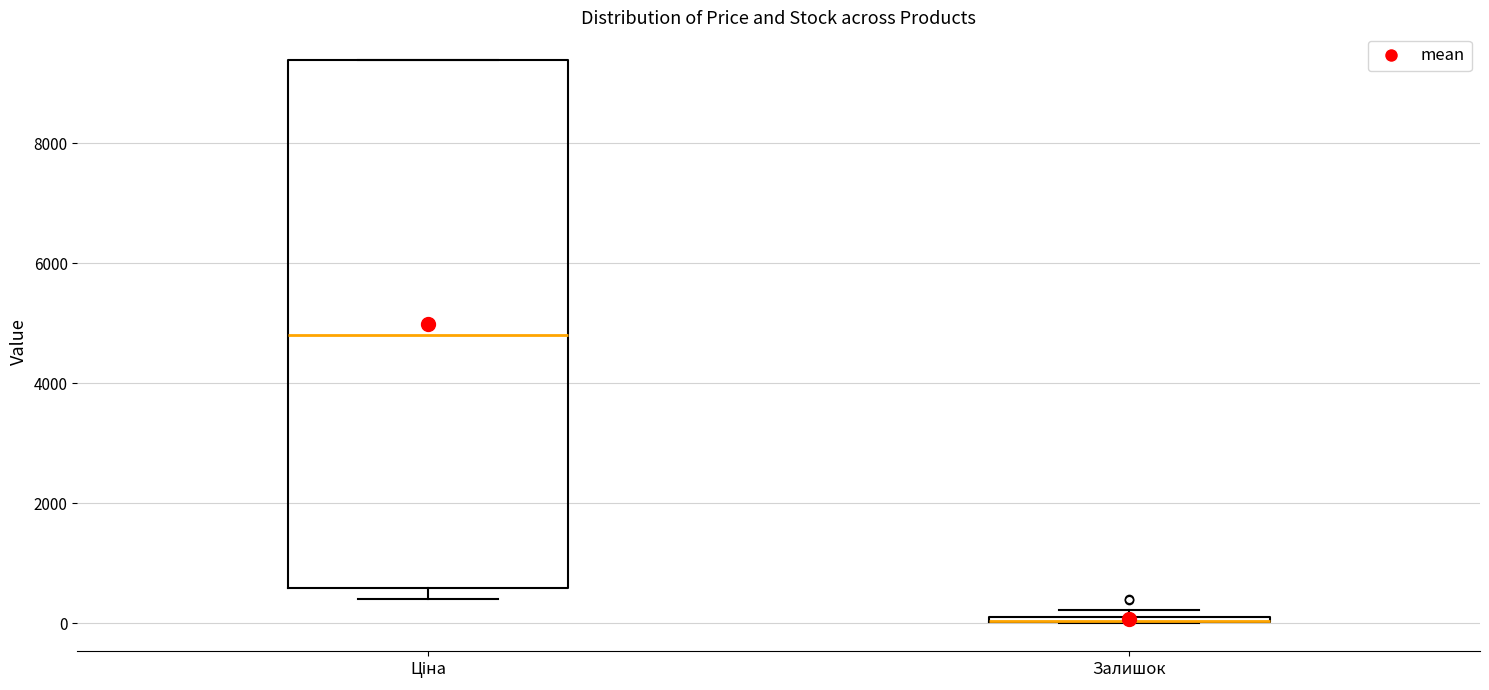

Comparing the boxes themselves (not the whiskers), which one is the tallest?

Ціна